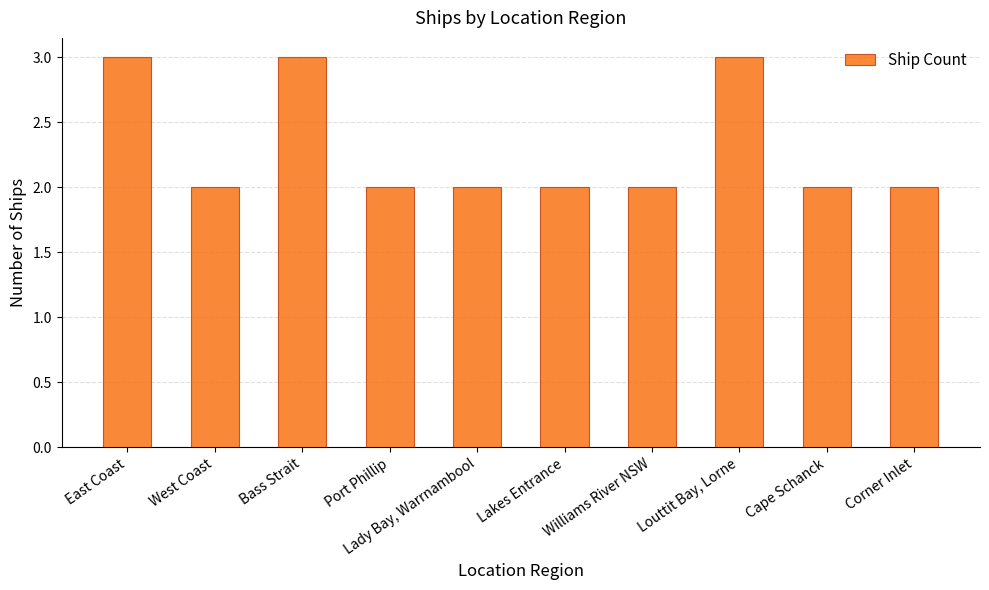

Approximately how many times larger is the value at West Coast compared to Port Phillip?

1.0